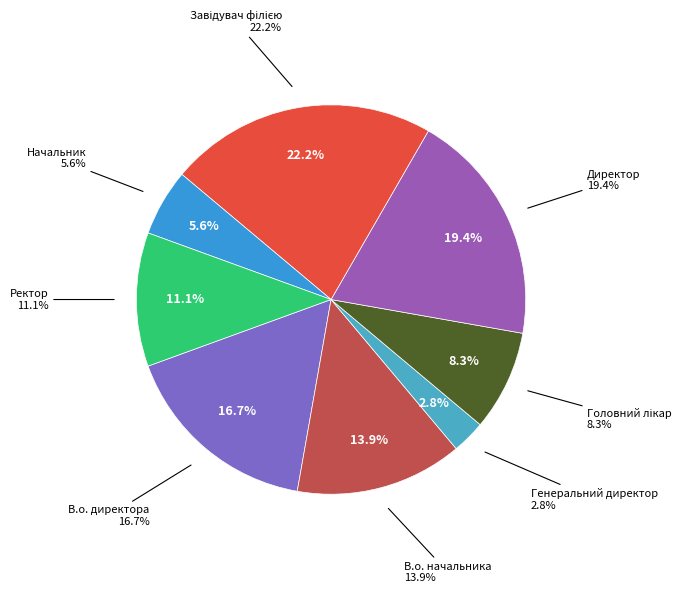

What is the ratio of the value at Директор to the value at Начальник?

3.5